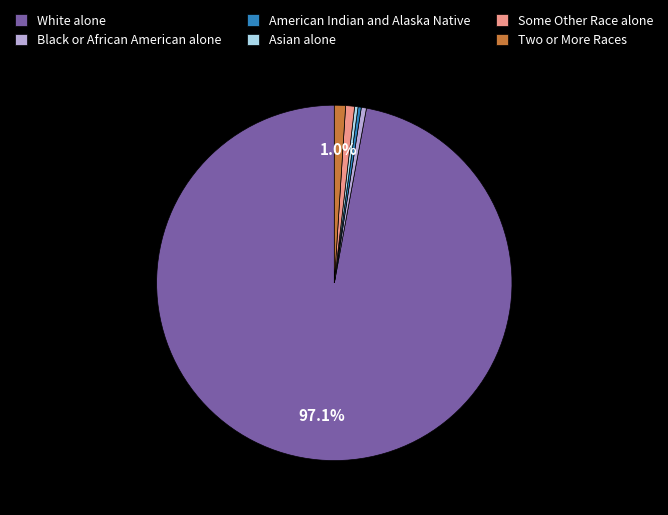

Which slice represents more than half of the pie?

White alone